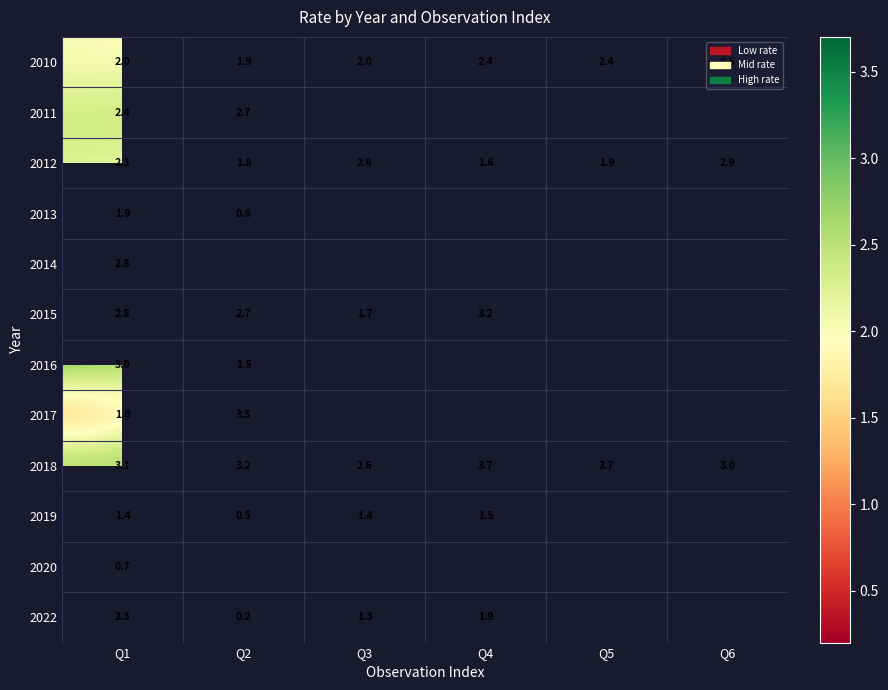

Which category has the highest value across all series?

Q4